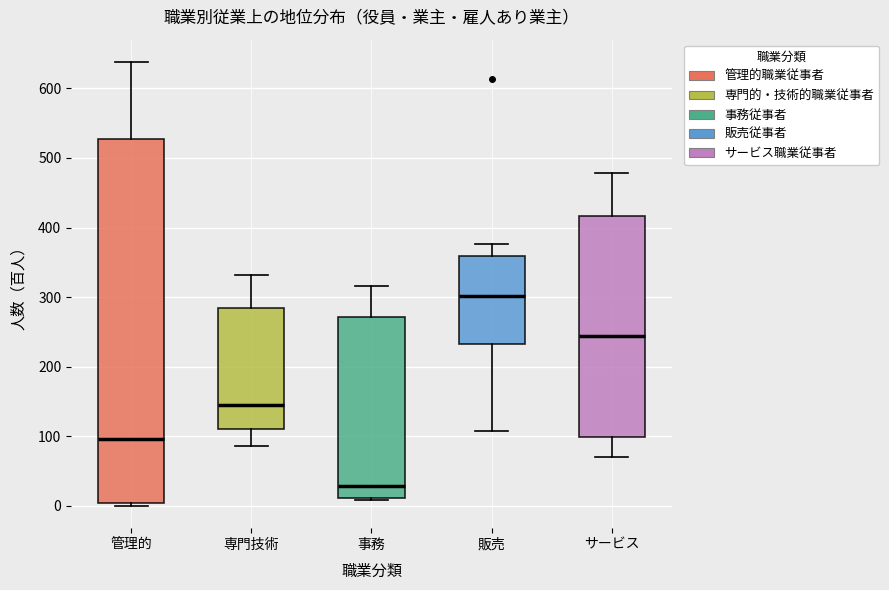

Reading left to right, read every box against the y-axis: the position of its median line, the range the box covers, and the ends of its whiskers. The values are not printed on the chart, so give them approximately, as read against the axis.

管理的: median 100, box 0 to 530, whiskers 0 (just below the box's lower edge) to 640
専門技術: median 150, box 110 to 280, whiskers 90 to 330
事務: median 30, box 10 to 270, whiskers 10 to 320
販売: median 300, box 230 to 360, whiskers 110 to 380
サービス: median 240, box 100 to 420, whiskers 70 to 480